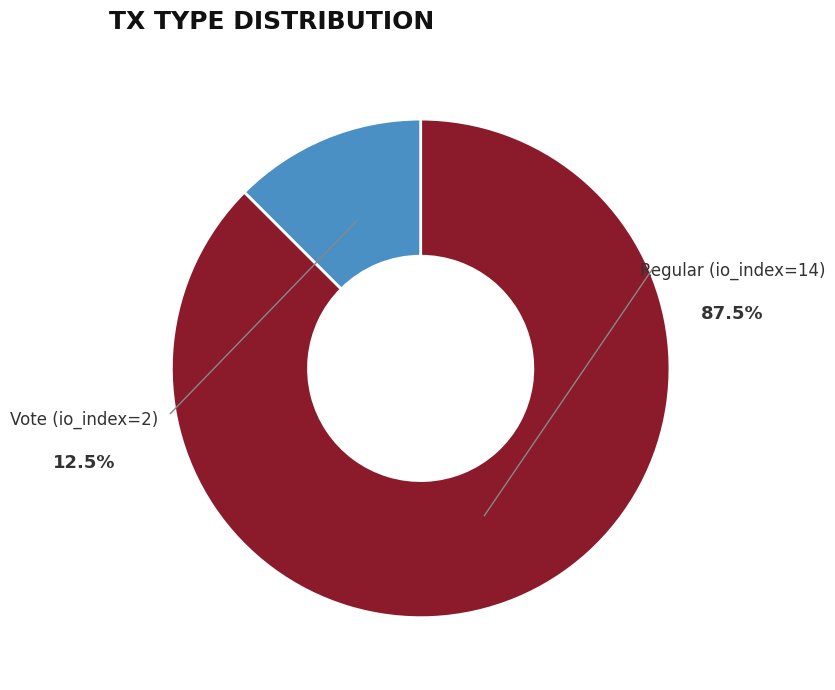

Rank the categories by value from highest to lowest.

Regular (io_index=14), Vote (io_index=2)